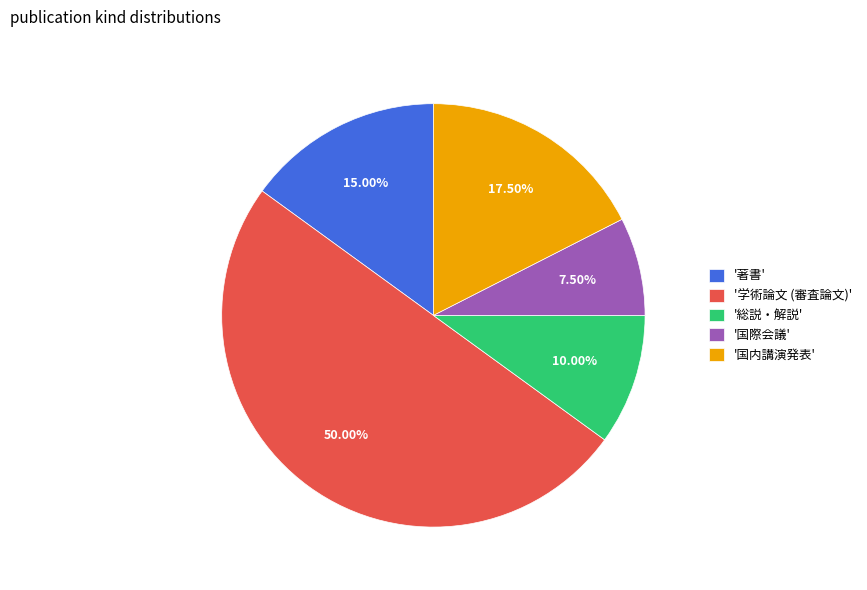

To the nearest percent, what is the difference between the largest and smallest slice percentages?

42%